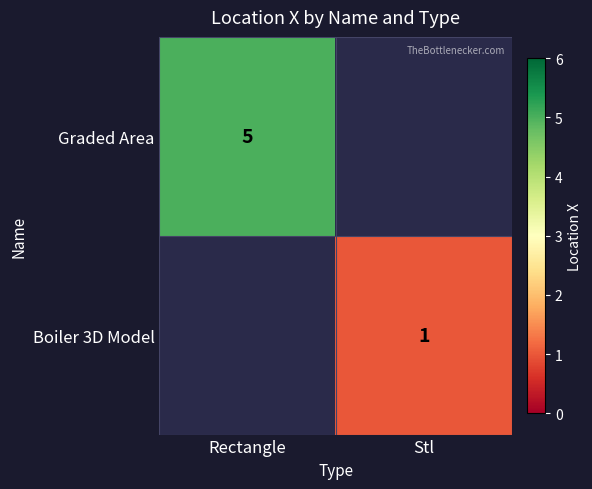

Which category has the lowest value across all series?

Stl